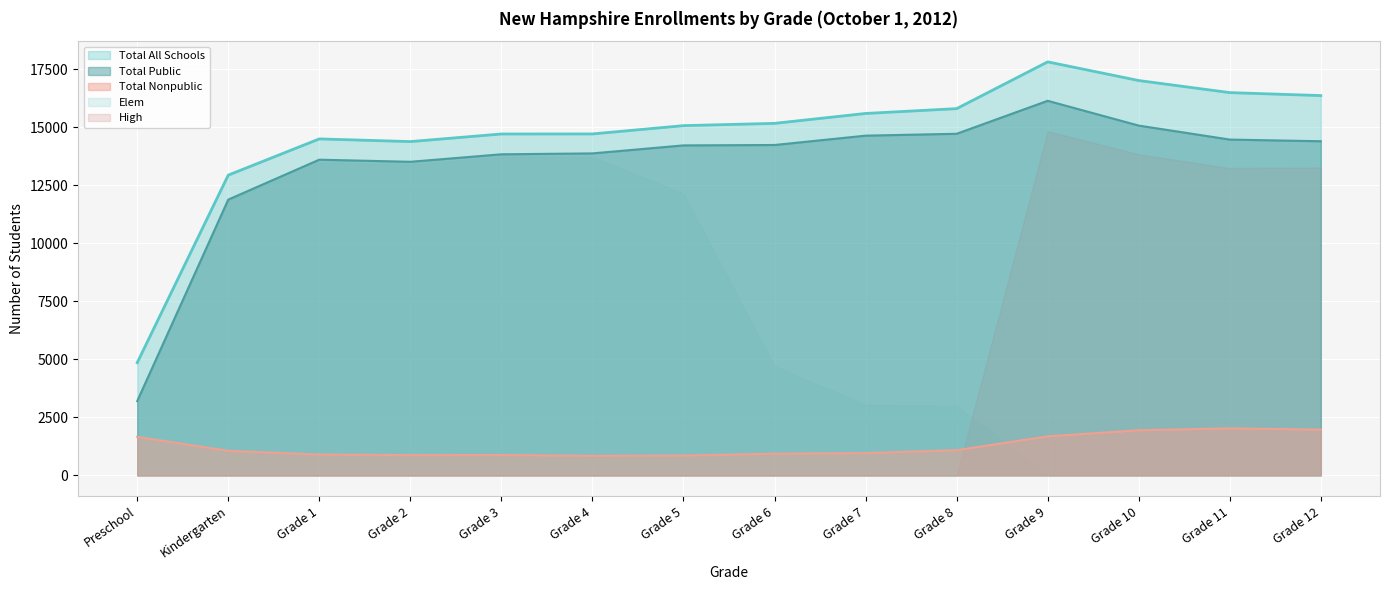

What is the label of the 4th point from the left?

Grade 2